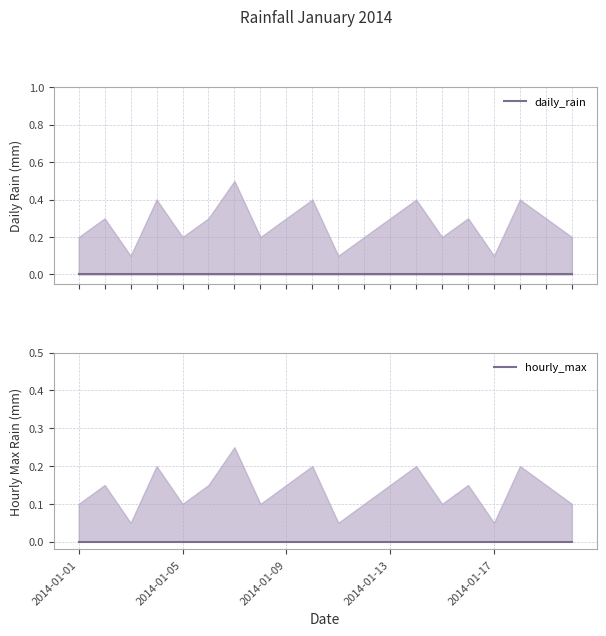

Does the chart display data point markers on the line(s)?

No